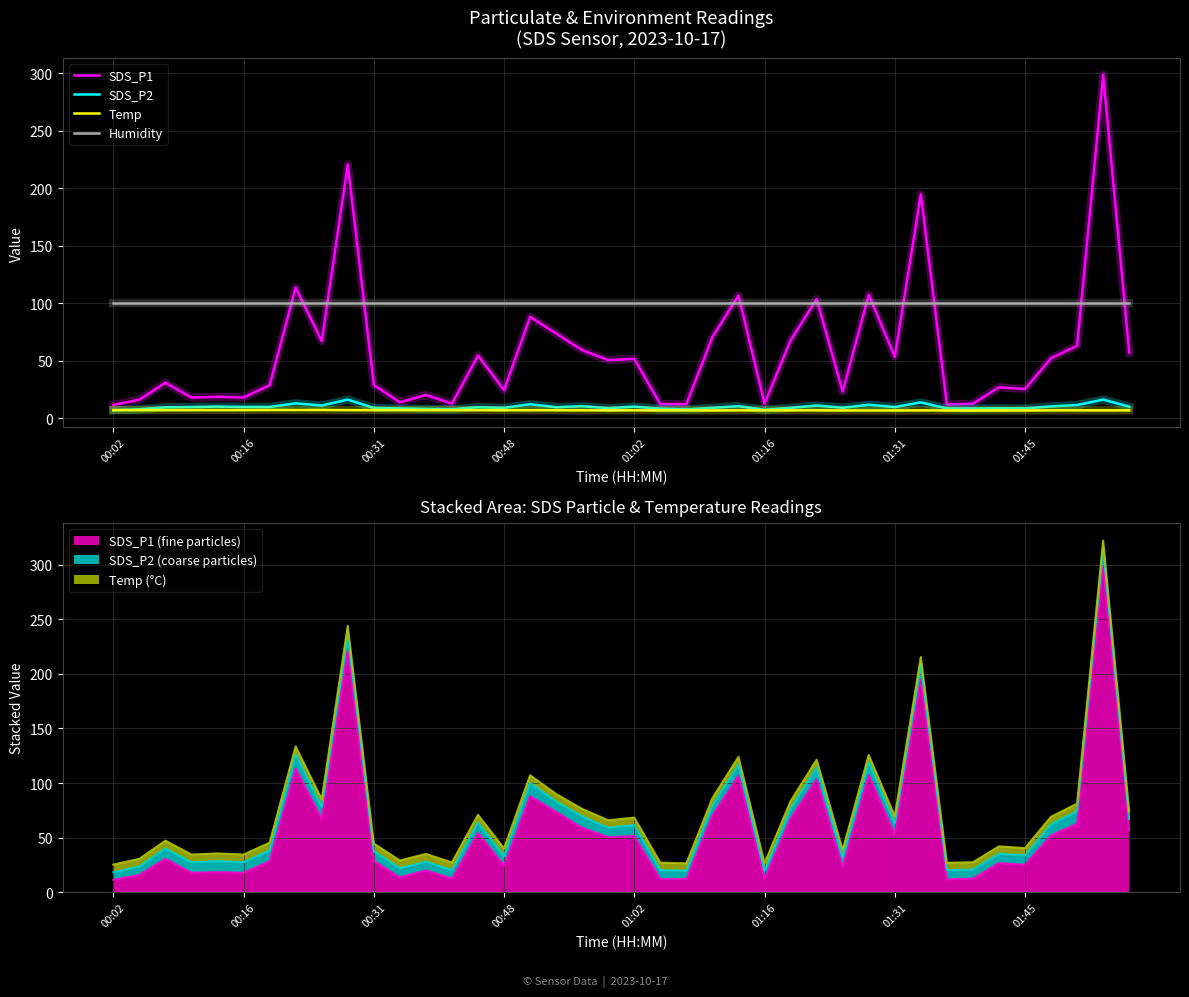

Reading left to right, list all the values displayed in this chart.

SDS_P1: 11.5	16.1	30.9	17.9	18.6	17.9	28.7	113.6	67.1	220.7	28.9	13.8	20.2	12.6	54.5	24.4	88.2	73.7	59.2	50.5	51.6	12.2	12.2	70.6	106.8	12.6	67.7	103.6	23.2	107.4	53.4	194.8	11.9	12.6	26.9	25.4	52.2	63.0	298.9	57.0
SDS_P2: 7.0	7.7	9.5	9.7	10.1	9.7	9.8	12.9	11.0	16.1	8.8	8.5	8.0	7.8	9.5	9.0	12.1	9.5	10.4	8.7	10.1	8.3	7.6	9.0	10.4	7.3	9.0	11.0	9.1	11.7	9.7	13.7	8.5	8.4	8.6	8.5	10.2	11.4	16.1	10.0
Temp: 7.0	7.0	7.0	7.0	7.0	7.0	7.1	7.1	7.1	7.0	7.0	7.0	7.0	7.0	7.0	6.9	6.9	6.9	6.8	6.8	6.8	6.8	6.8	6.7	6.8	6.8	6.8	6.8	6.7	6.7	6.7	6.8	6.7	6.6	6.7	6.7	6.8	6.8	6.8	6.8
Humidity: 99.9	99.9	99.9	99.9	99.9	99.9	99.9	99.9	99.9	99.9	99.9	99.9	99.9	99.9	99.9	99.9	99.9	99.9	99.9	99.9	99.9	99.9	99.9	99.9	99.9	99.9	99.9	99.9	99.9	99.9	99.9	99.9	99.9	99.9	99.9	99.9	99.9	99.9	99.9	99.9